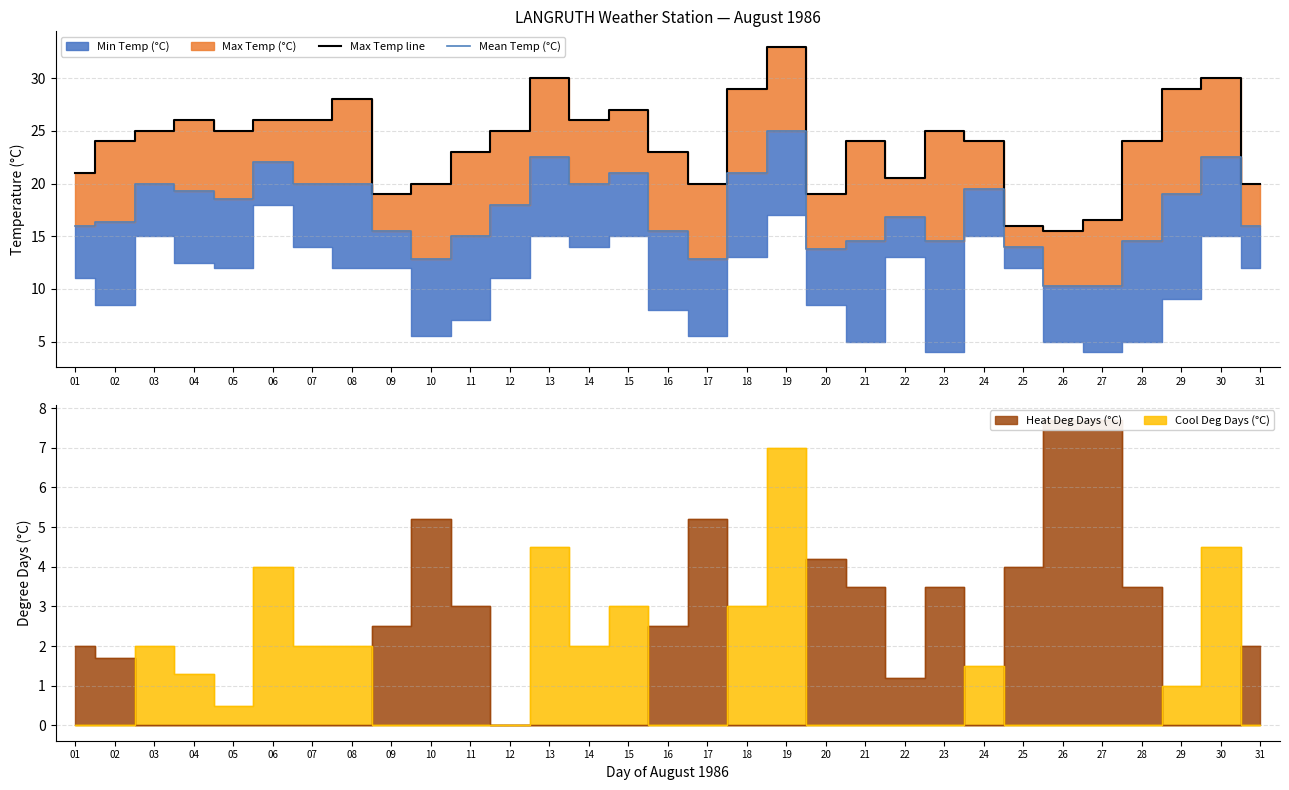

What is the difference between the maximum and second lowest values in the Mean Temp (°C) series?

14.7